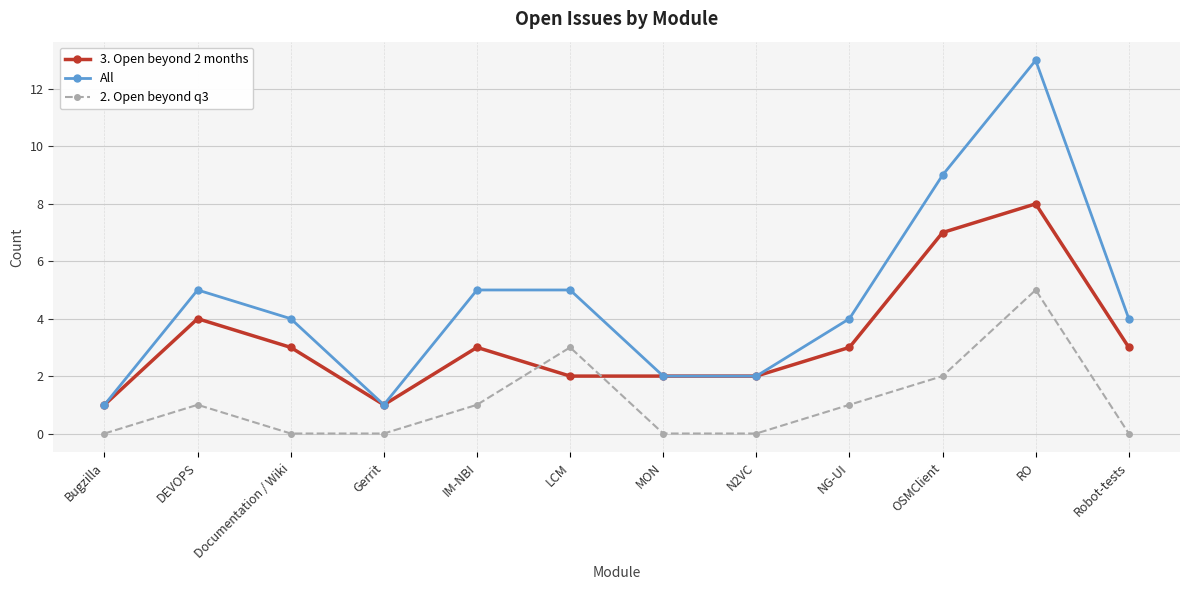

Count the number of categories in the chart.

12